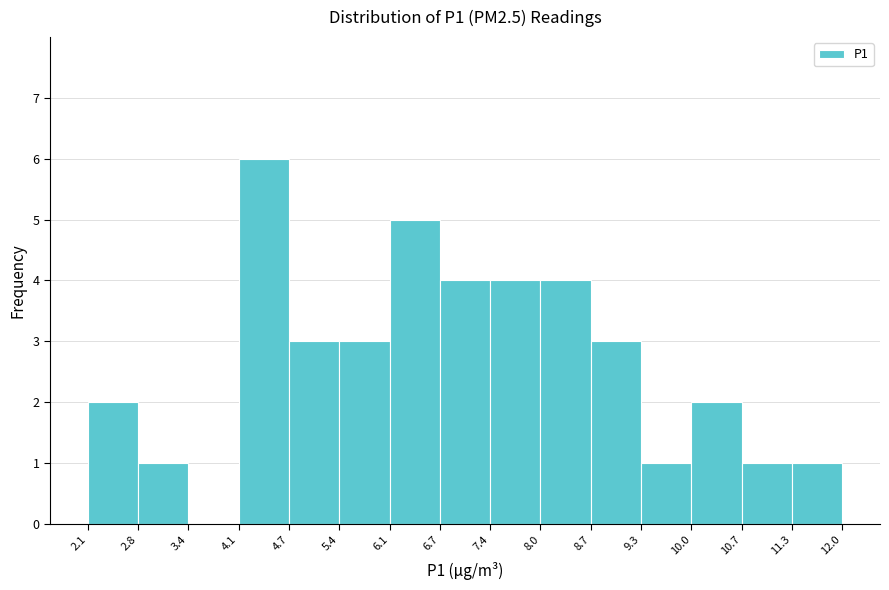

Reading left to right, transcribe this chart: for each bar, give the range it covers on the x-axis and its height. The values are not printed on the chart, so give them approximately, as read against the axis.

2.1 to 2.8: 2
2.8 to 3.4: 1
3.4 to 4.1: 0
4.1 to 4.7: 6
4.7 to 5.4: 3
5.4 to 6.1: 3
6.1 to 6.7: 5
6.7 to 7.4: 4
7.4 to 8.0: 4
8.0 to 8.7: 4
8.7 to 9.3: 3
9.3 to 10.0: 1
10.0 to 10.7: 2
10.7 to 11.3: 1
11.3 to 12.0: 1